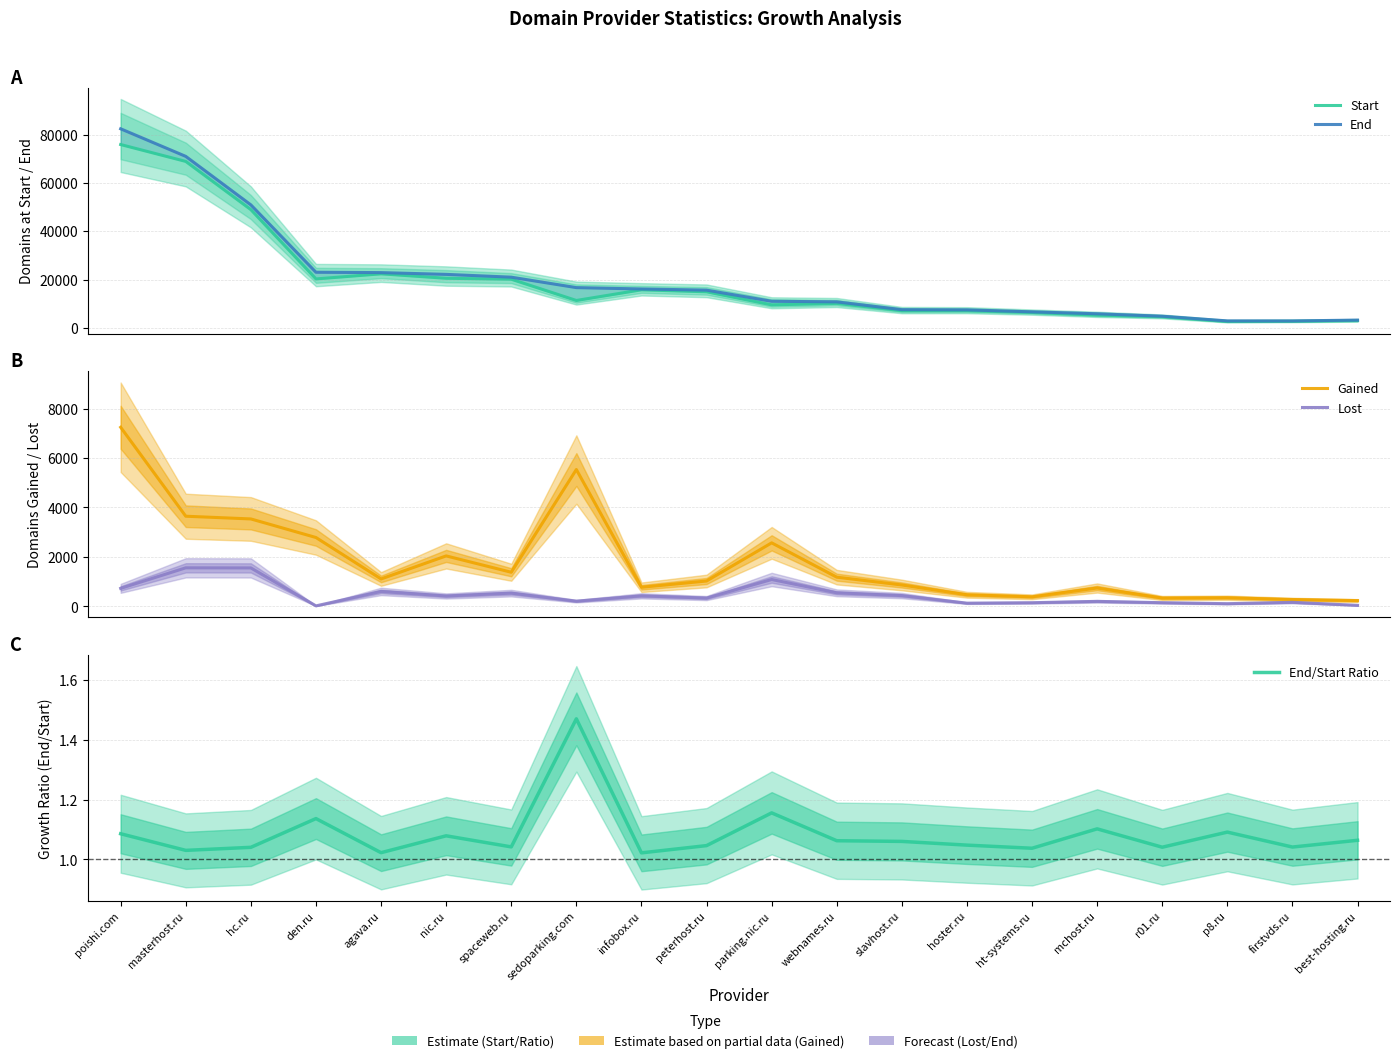

Which series has the largest range (max minus min)?

End